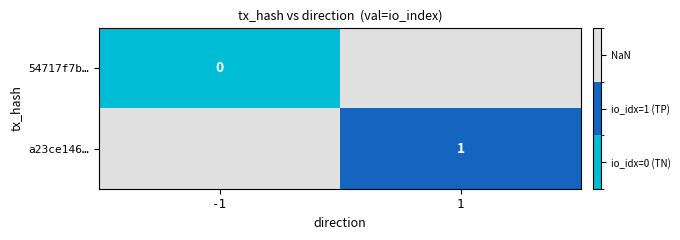

True or false: a23ce146… has a value of 1 at 1.

True